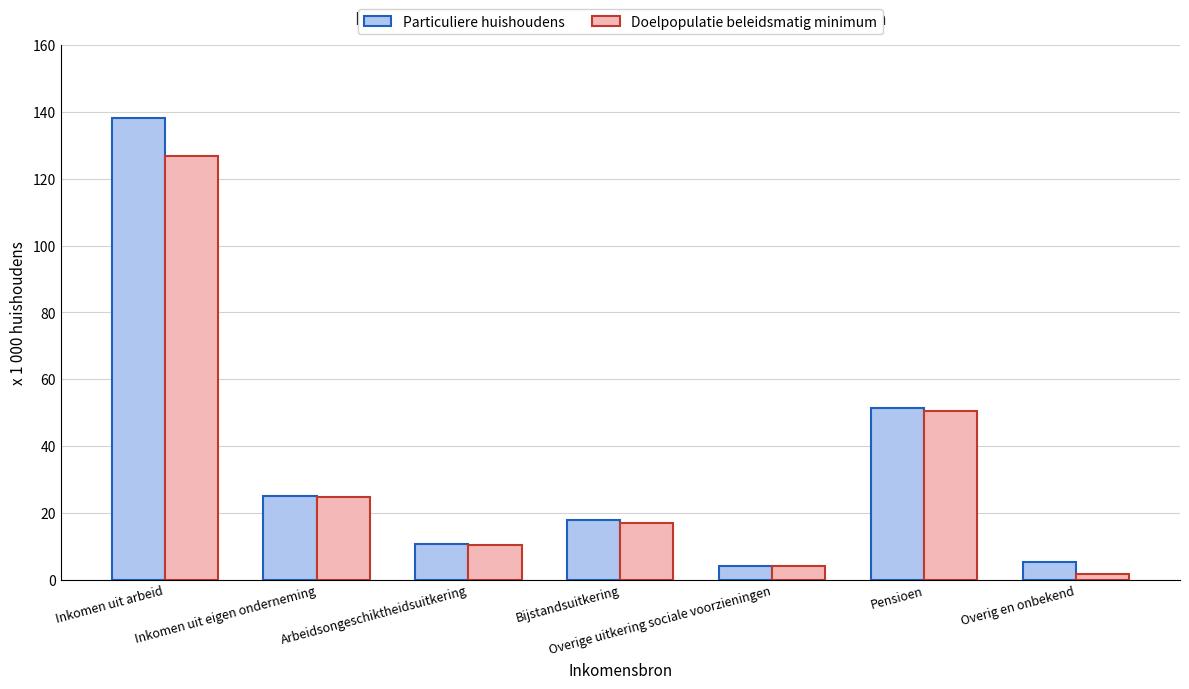

Rank the series by their maximum value, from highest to lowest.

Particuliere huishoudens, Doelpopulatie beleidsmatig minimum